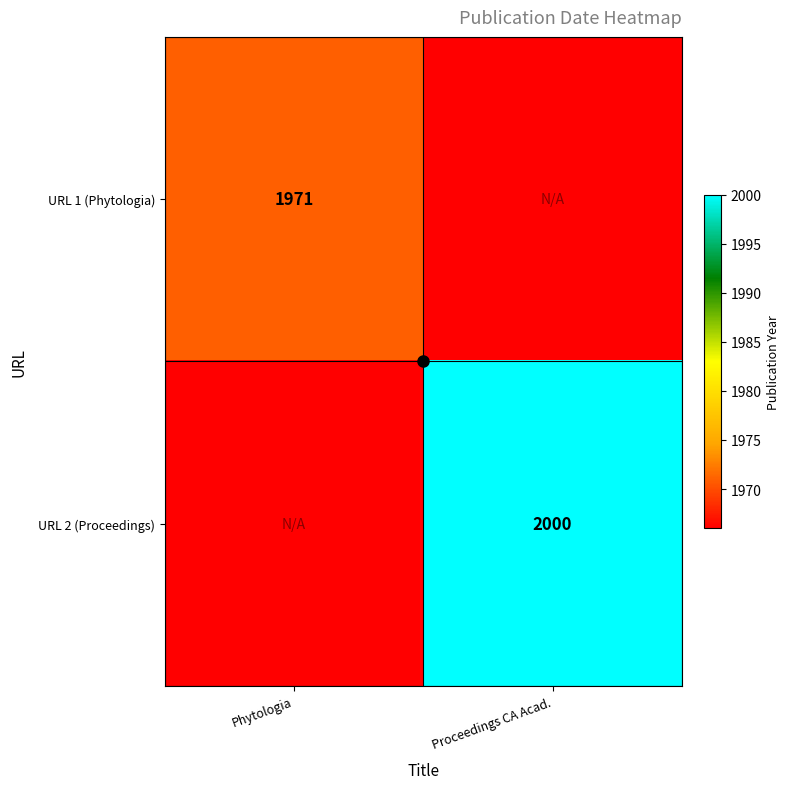

The URL 1 (Phytologia) series shows 1971 at Phytologia. True or false?

True